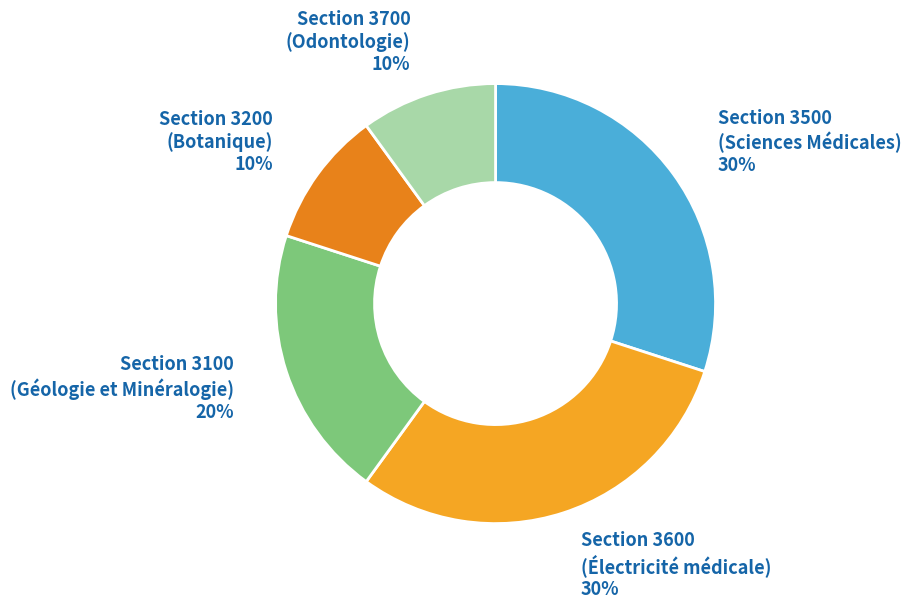

To the nearest percent, what is the difference between the largest and smallest slice percentages?

20%